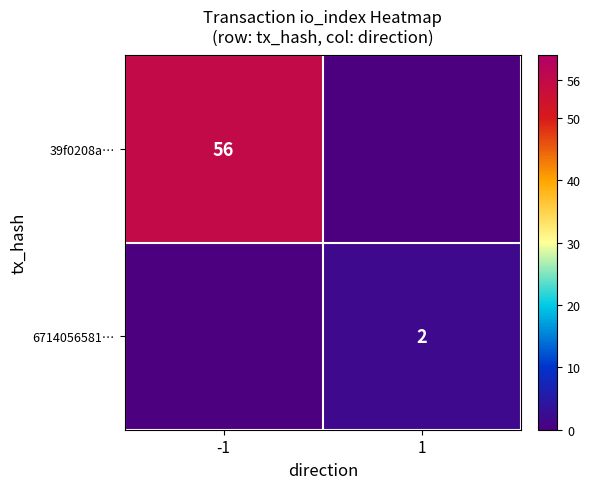

Which has a higher value, -1 or 1?

-1